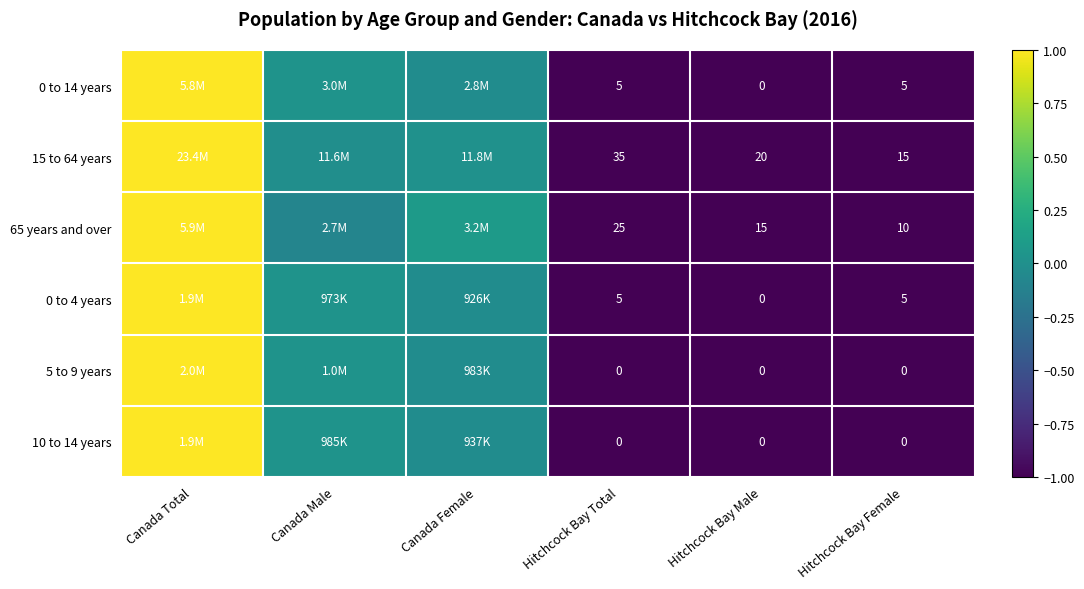

Is the value of 65 years and over at Hitchcock Bay Total greater than the value of 5 to 9 years at Hitchcock Bay Female?

Yes